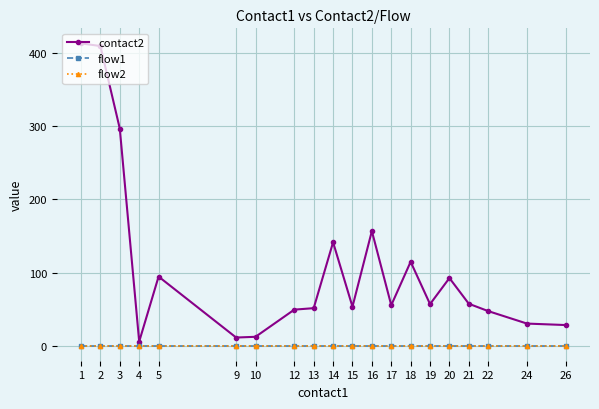

In contact2, how many points are lower than both neighbors (excluding endpoints)?

5